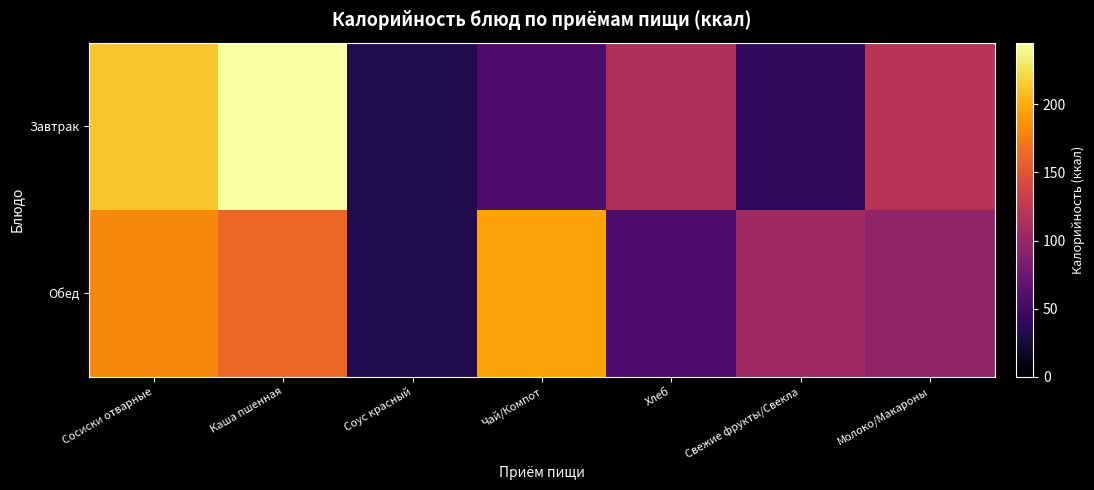

Which series has the widest spread of values?

Завтрак